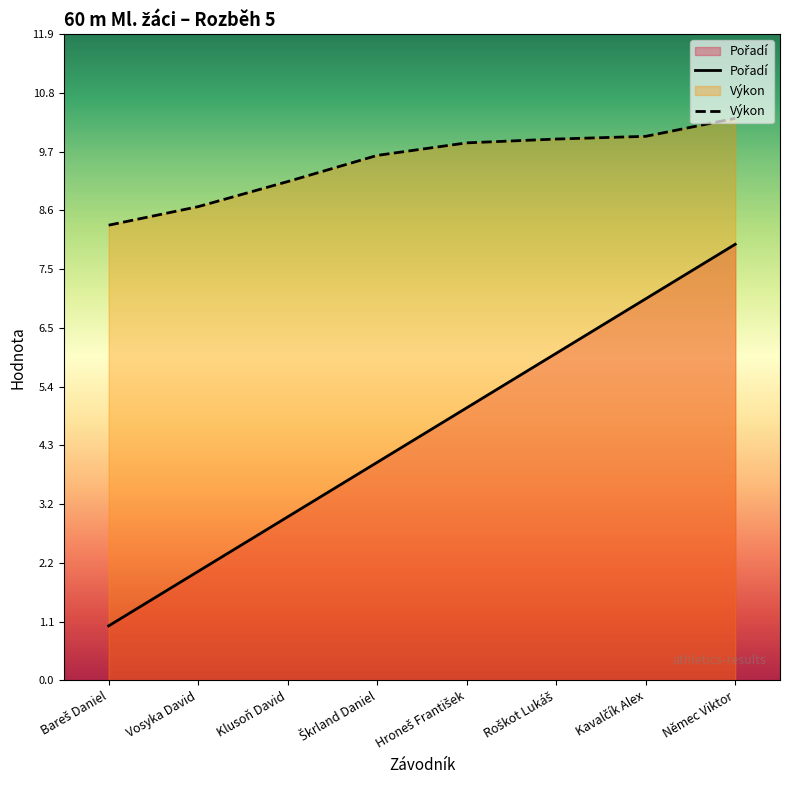

True or false: Výkon and Pořadí intersect in this chart.

False